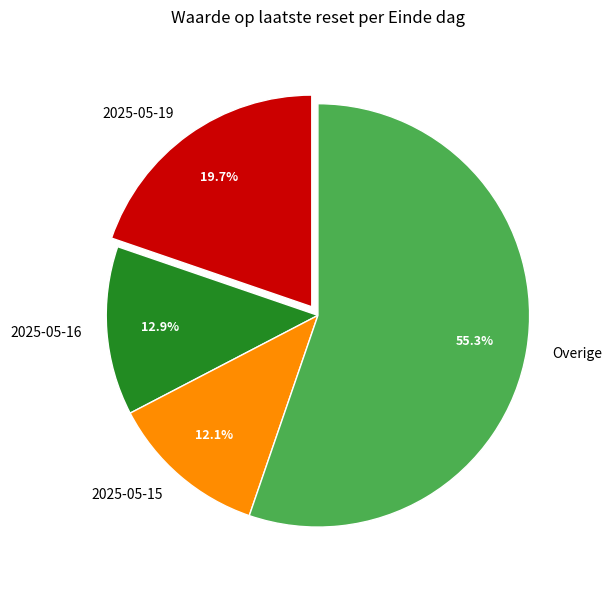

Between Overige and 2025-05-19, which is larger?

Overige